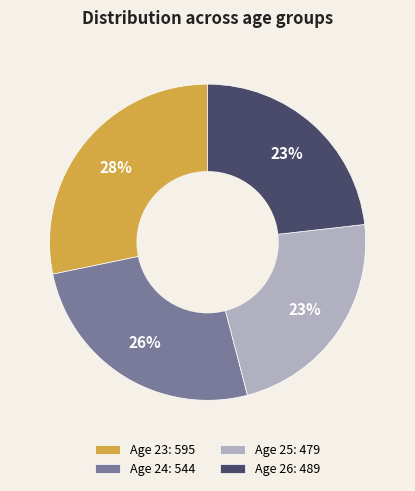

Which slice is the largest?

Age 23: 595